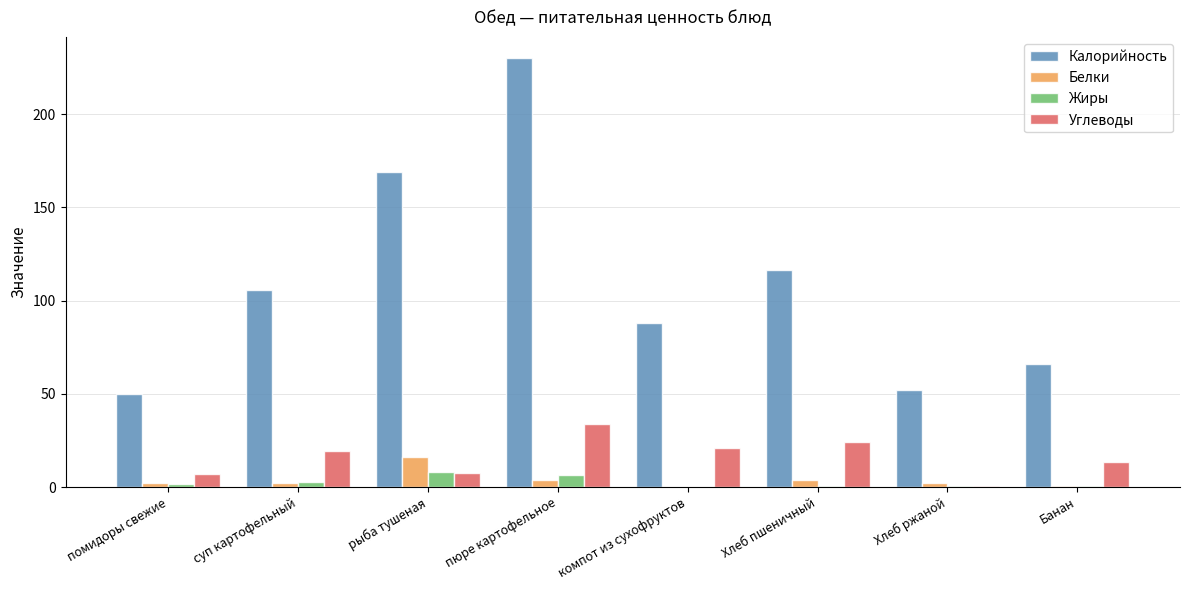

What is the sum of all Белки values?

31.0